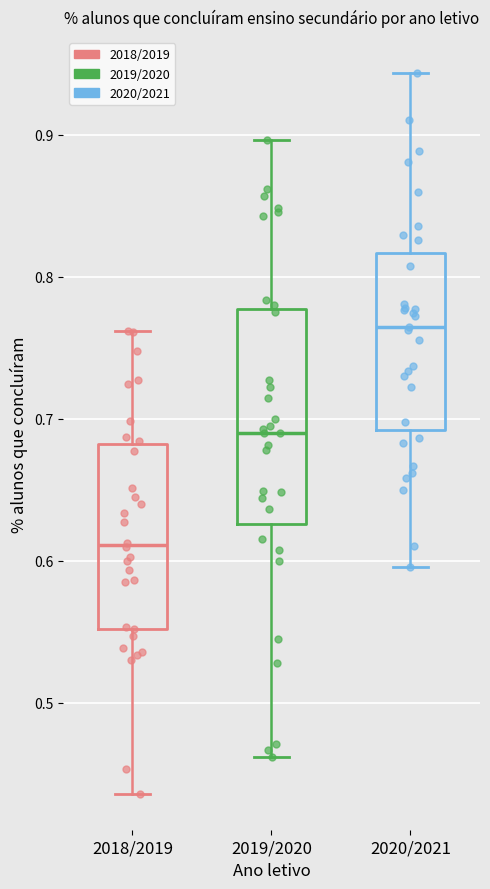

Where is the lower edge of the box for 2018/2019 on the y-axis? The values are not printed on the chart, so give them approximately, as read against the axis.

0.55